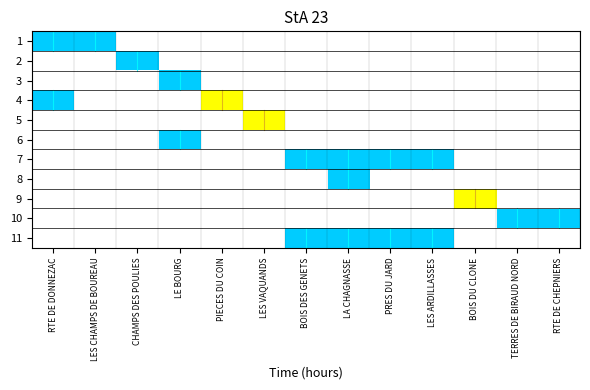

The row7_col7 series shows 0.6 at LA CHAGNASSE. True or false?

False